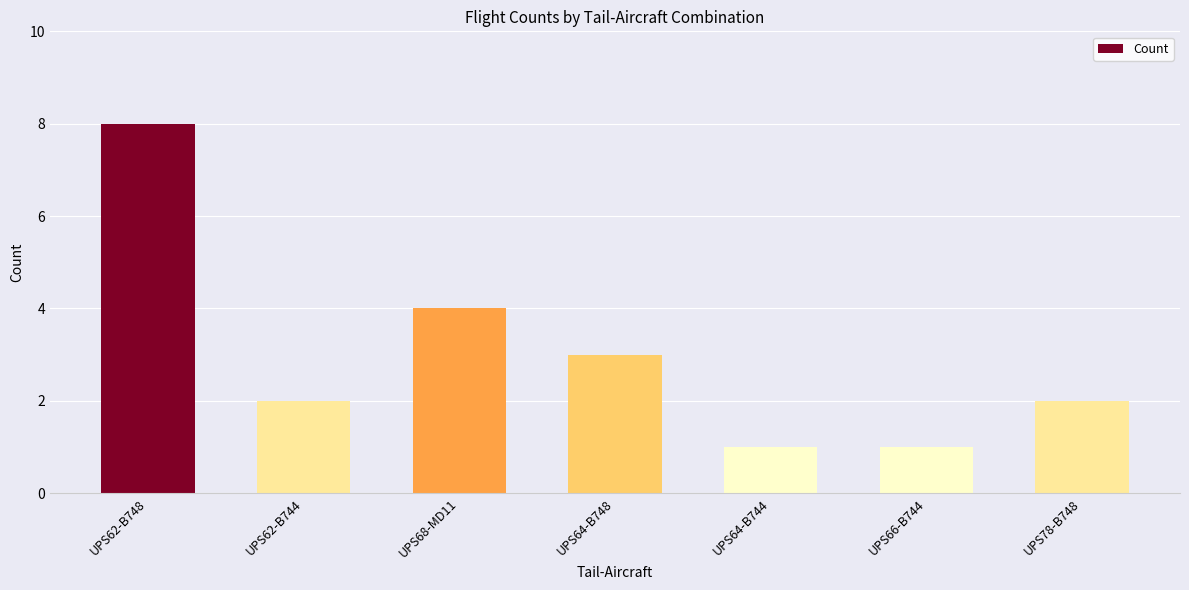

Approximately how many times larger is the value at UPS62-B744 compared to UPS64-B744?

2.0